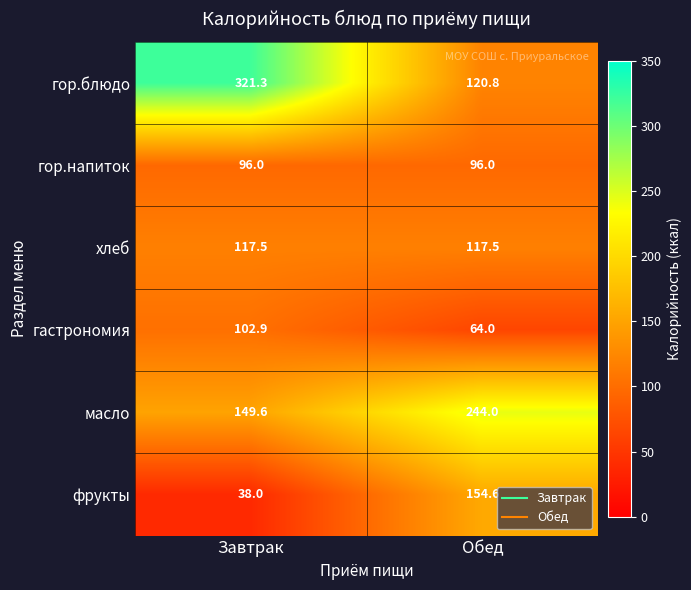

How many categories are shown in the chart?

2